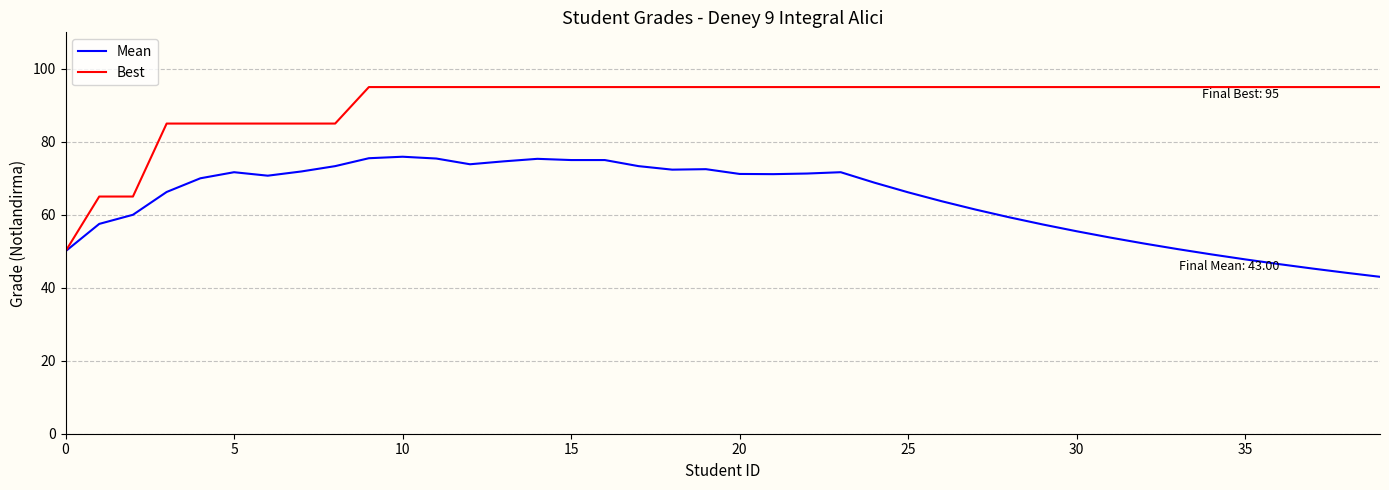

List the series in order of their overall mean, highest first.

Best, Mean